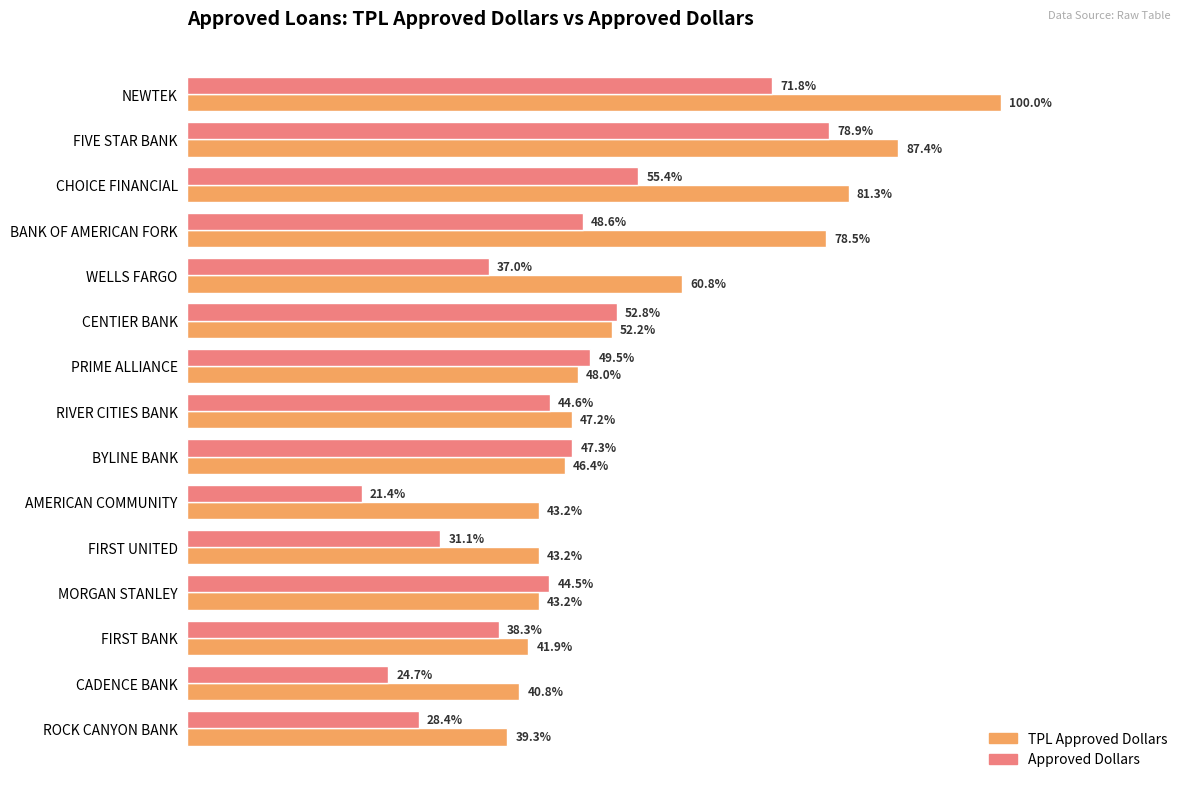

The ApprovedDollars series shows 751368.4 at 14. True or false?

False